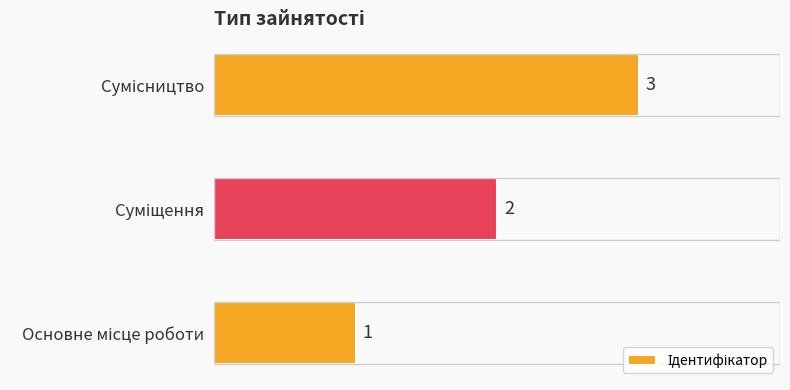

What is the average value?

2